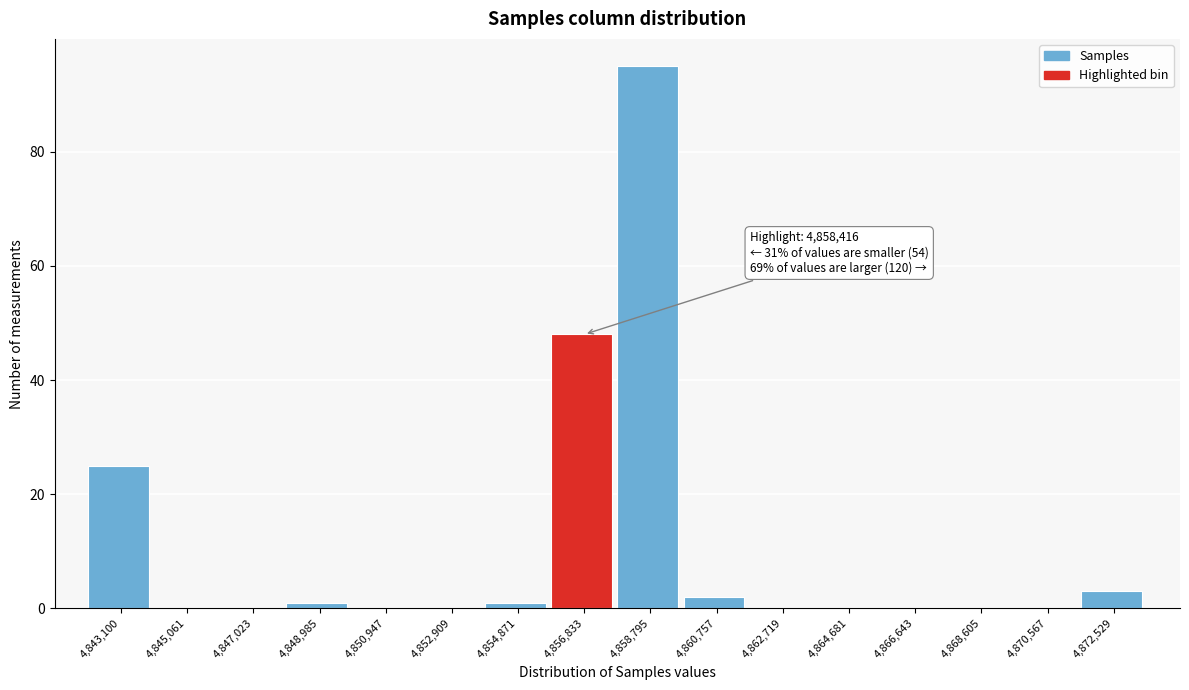

Reading right to left, list all the values displayed in this chart.

4,872,529=3	4,870,567=0	4,868,605=0	4,866,643=0	4,864,681=0	4,862,719=0	4,860,757=2	4,858,795=95	4,856,833=48	4,854,871=1	4,852,909=0	4,850,947=0	4,848,985=1	4,847,023=0	4,845,061=0	4,843,100=25